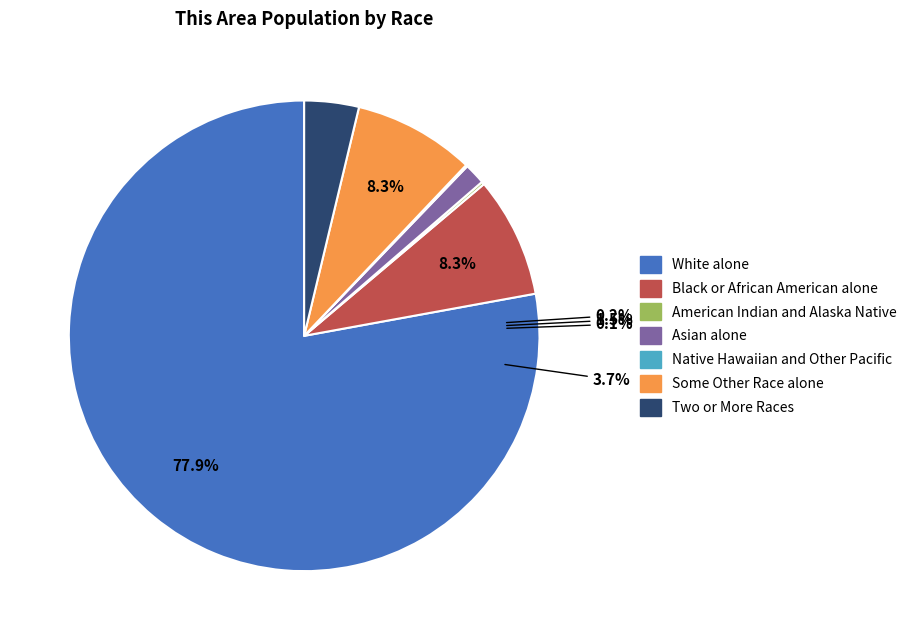

Does Black or African American alone account for over 50% of the chart?

No